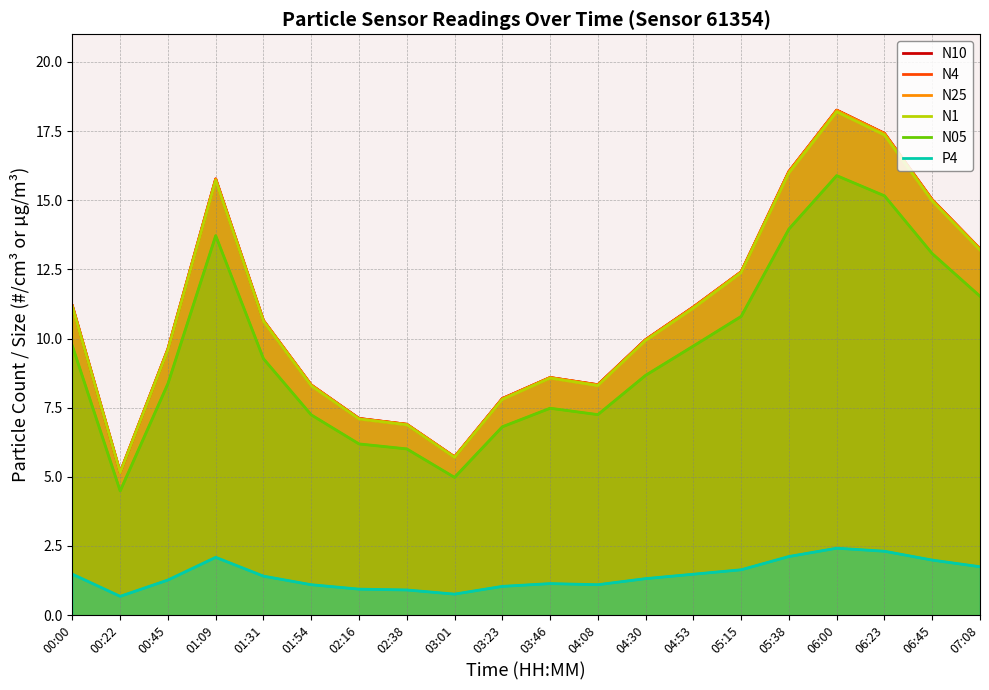

True or false: N25 and P4 intersect in this chart.

False